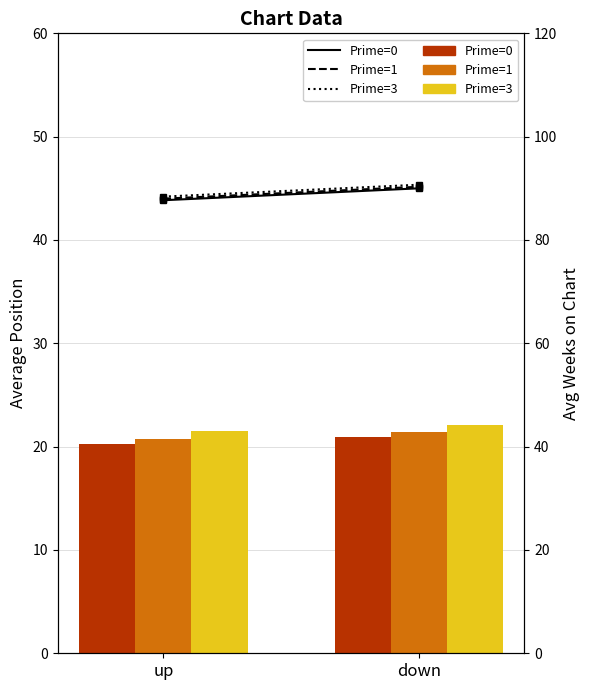

Rank the categories by Prime=1 value from highest to lowest.

down, up